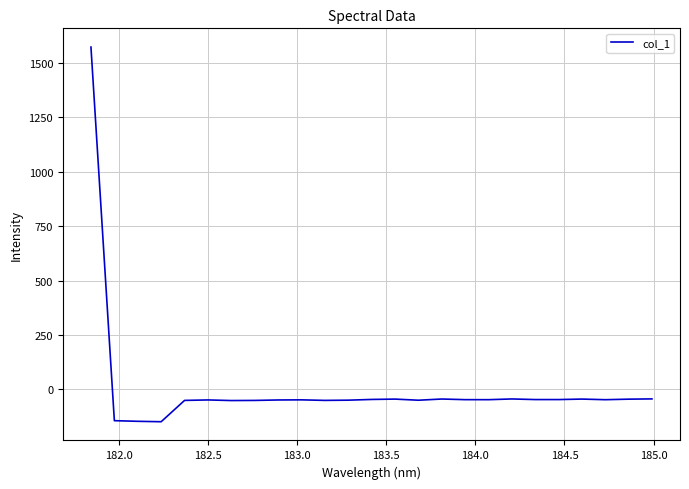

What is the sum of all values?

144.6